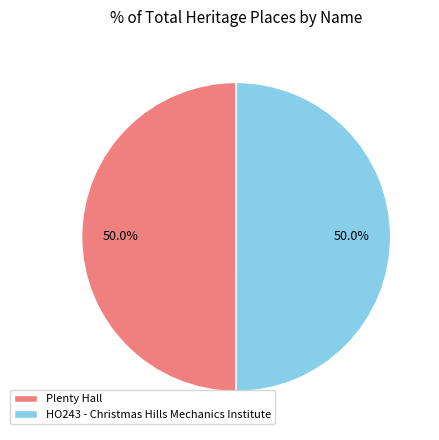

How many slices are in this pie chart?

2